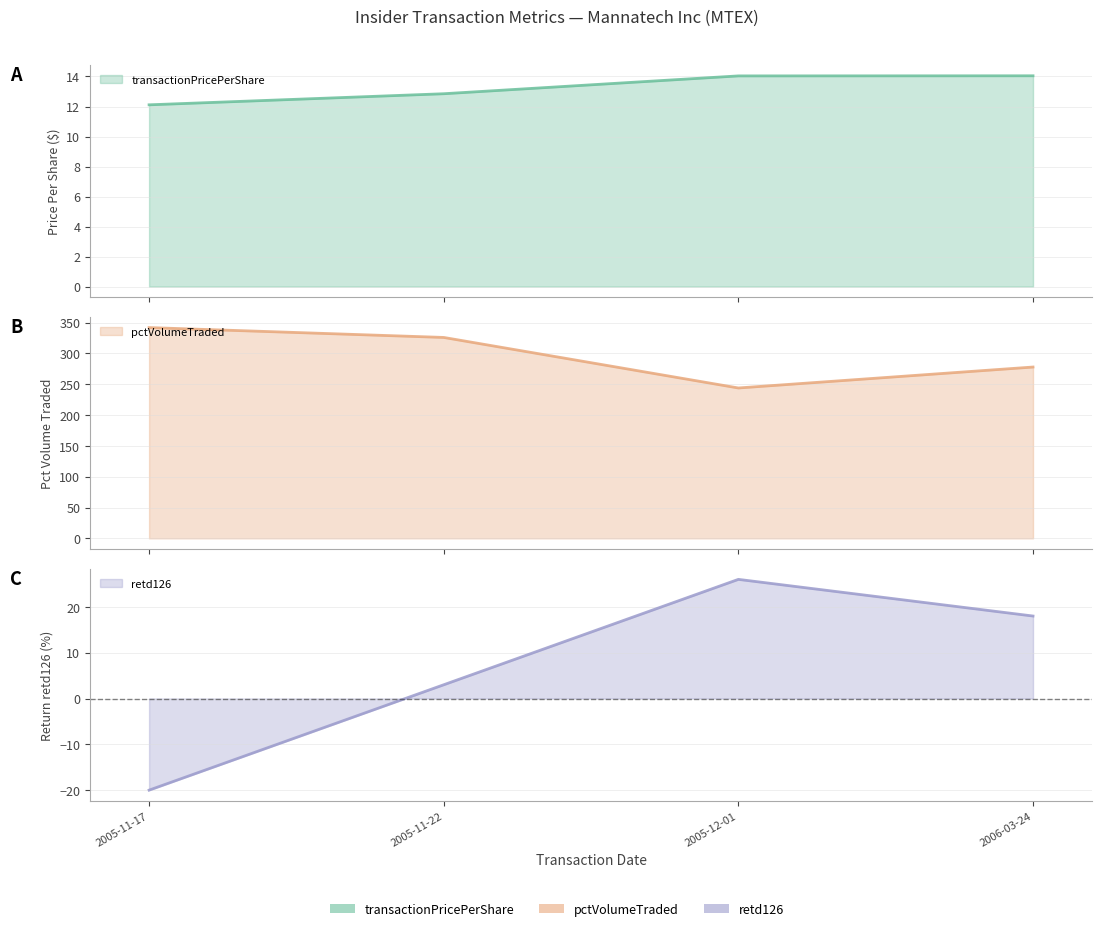

How many distinct data groups are displayed?

3